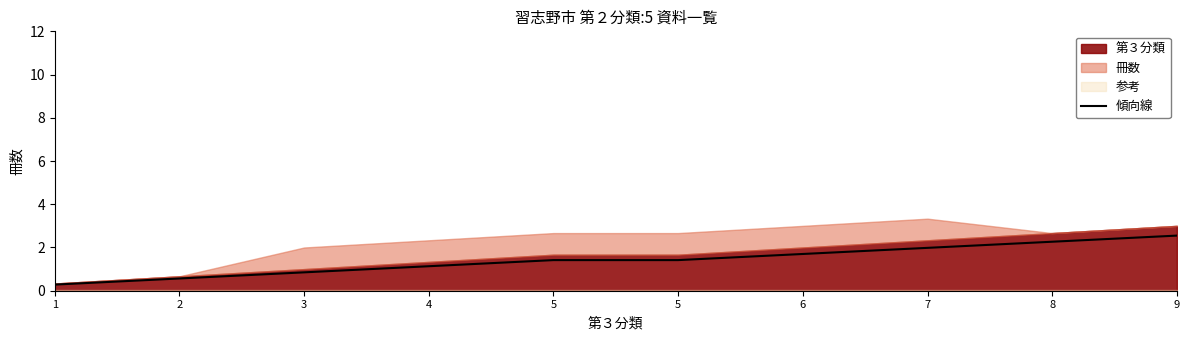

What is the ratio of the value at 4 to the value at 9?

0.4